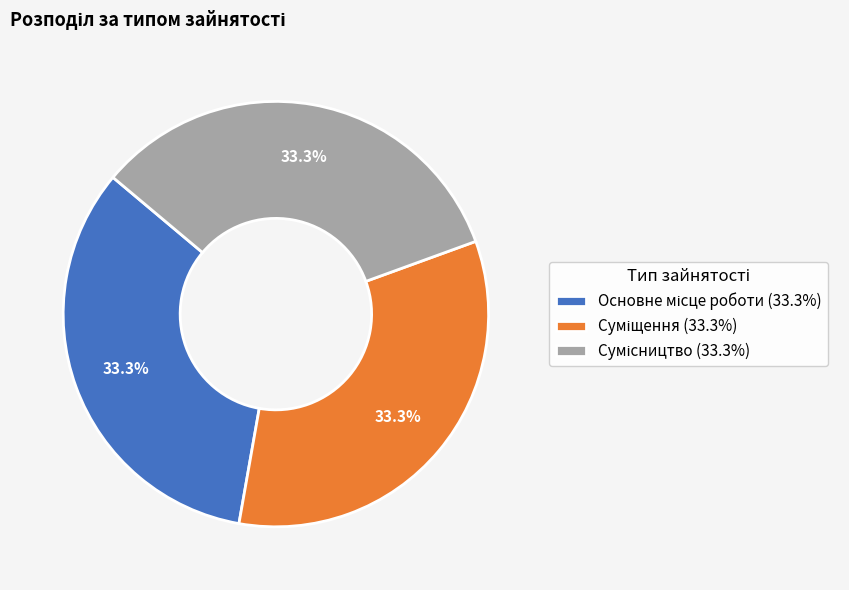

Does any single category account for the majority?

No